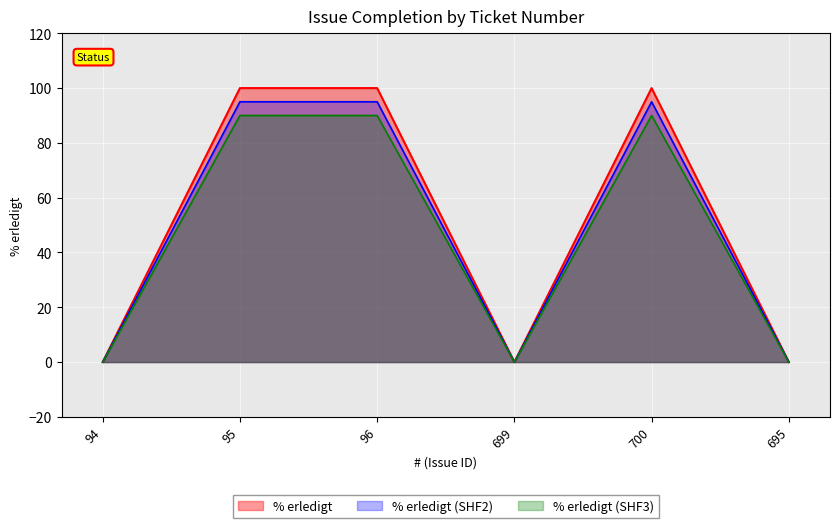

Where is the data nearest to the value 50?

94